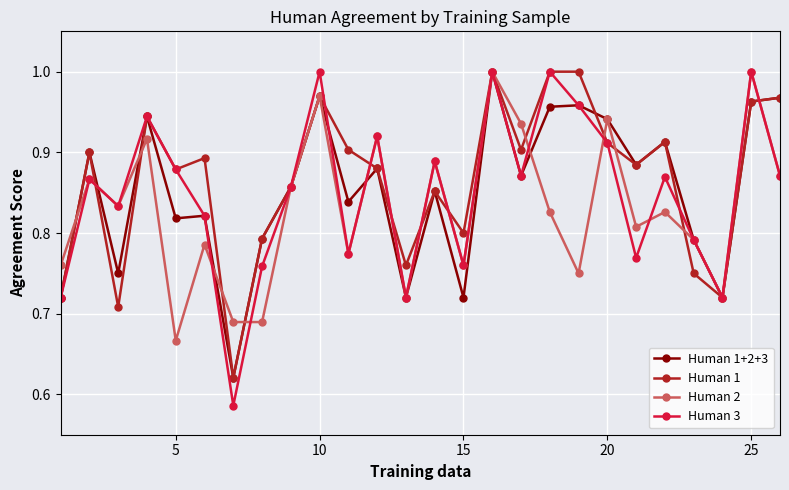

Which series has the largest range (max minus min)?

Human 3